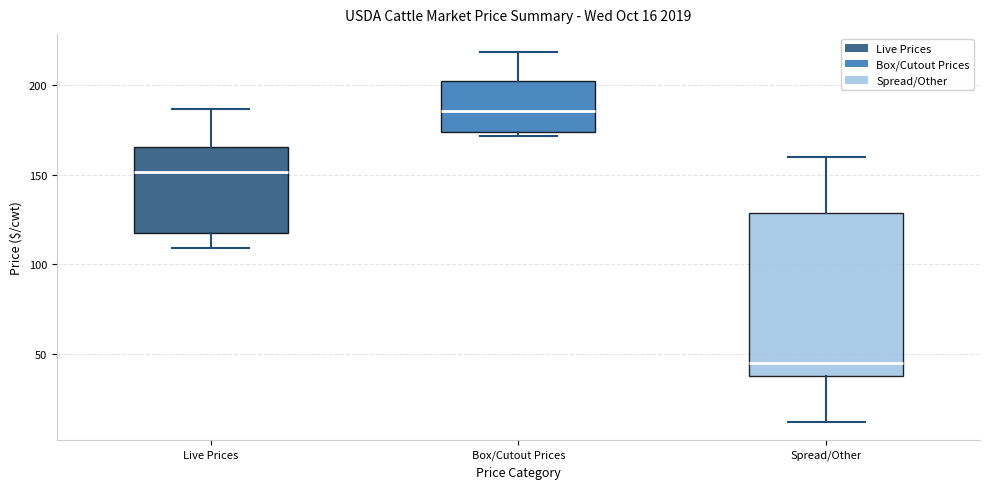

Which box's median line is the highest?

Box/Cutout Prices